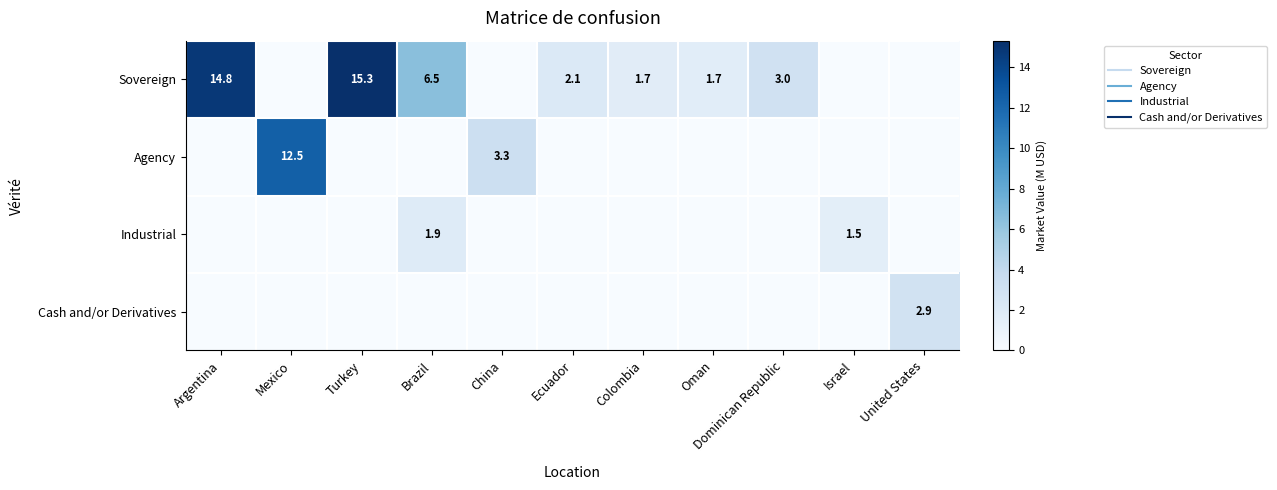

At how many categories does at least one series exceed 10?

3